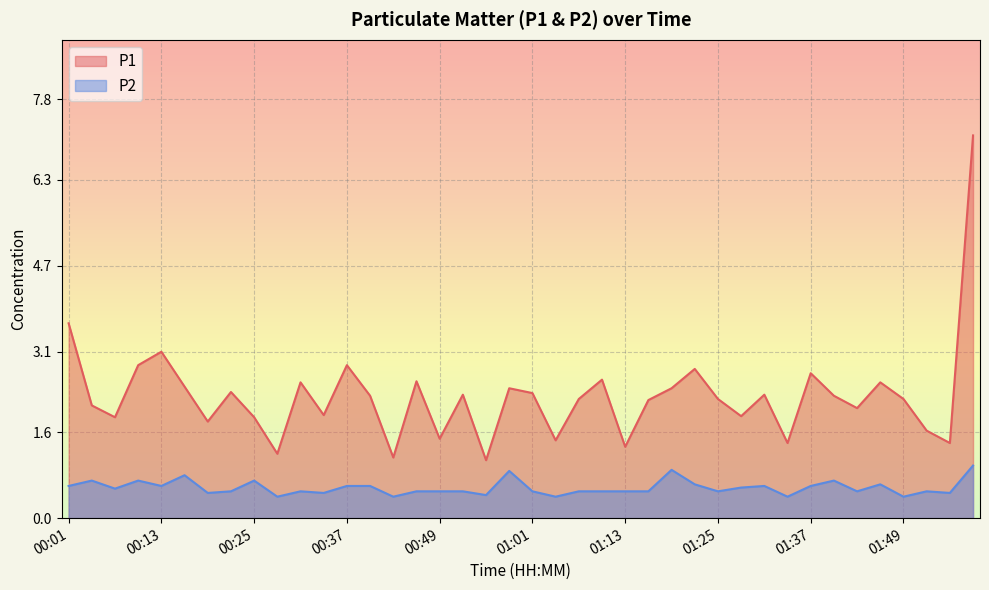

What is the difference between the P2 values at 00:01 and 00:10?

0.1